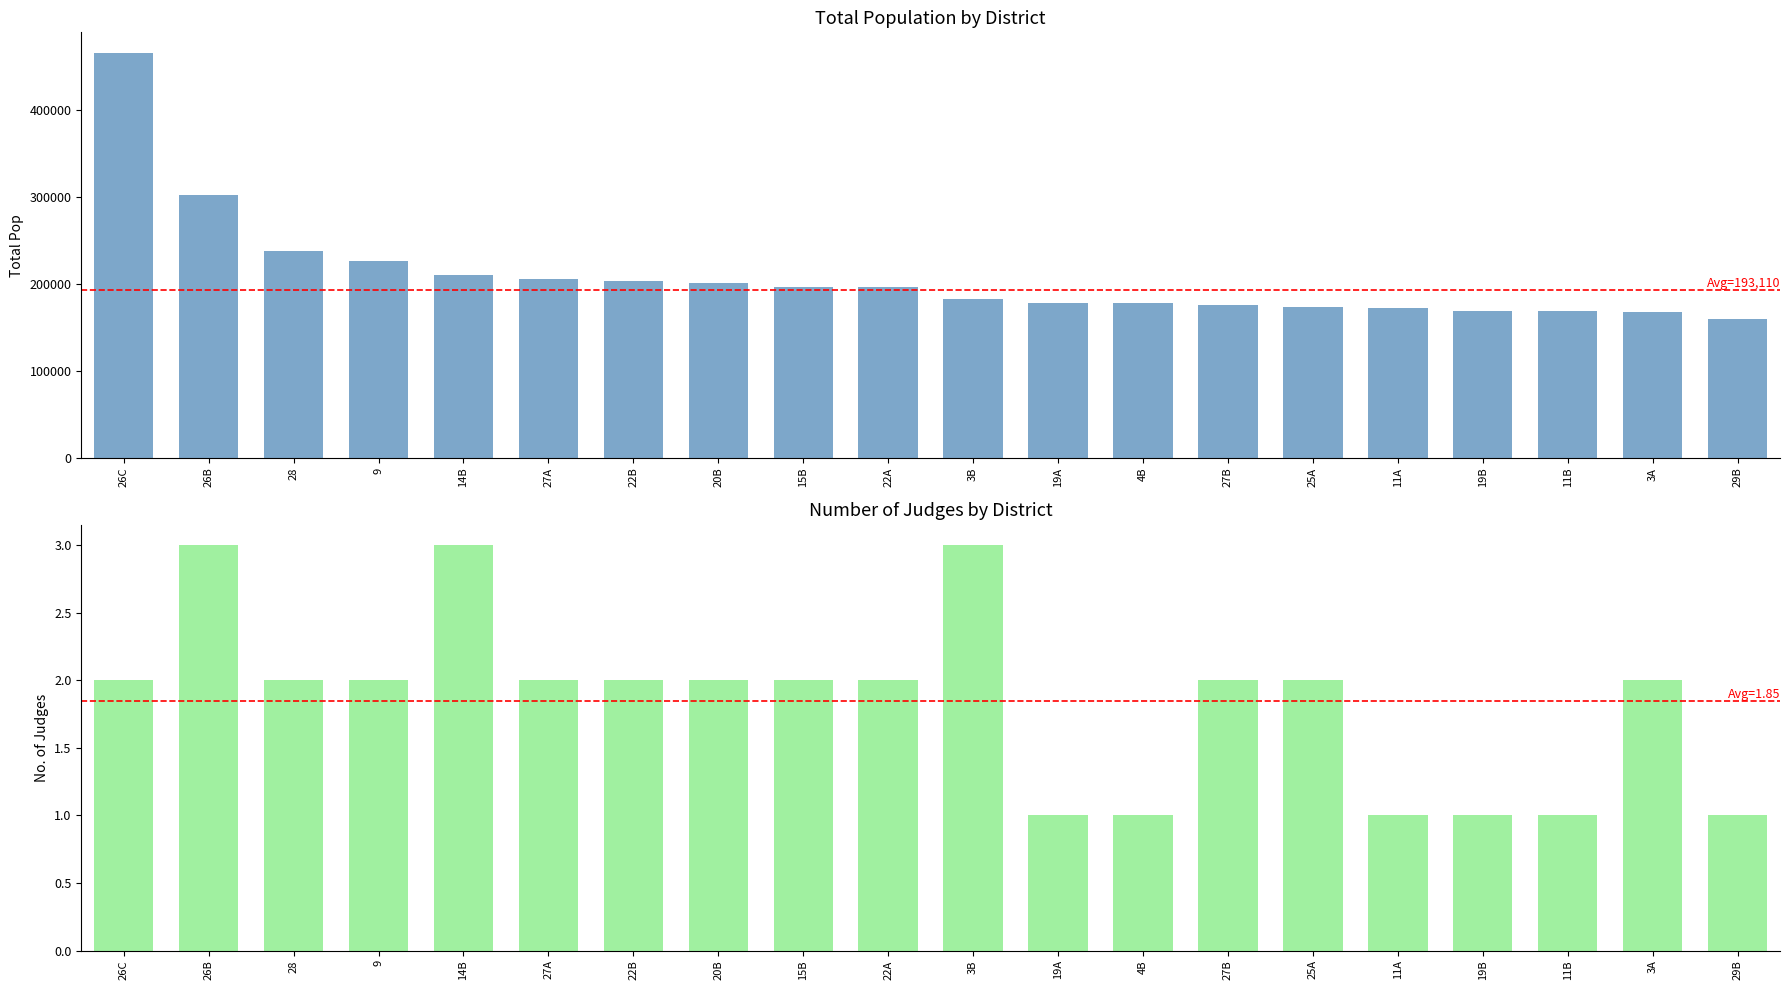

Read the No. of Judges value at 22A.

2